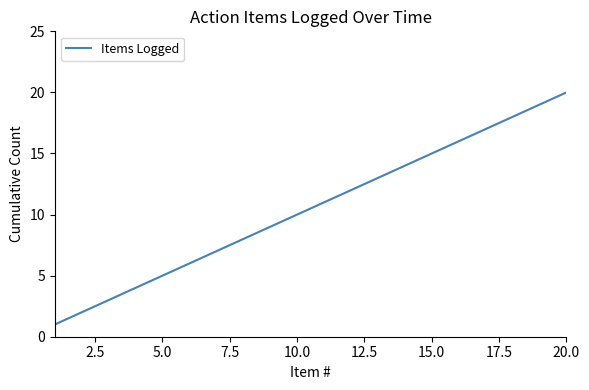

What is the greatest value displayed?

20